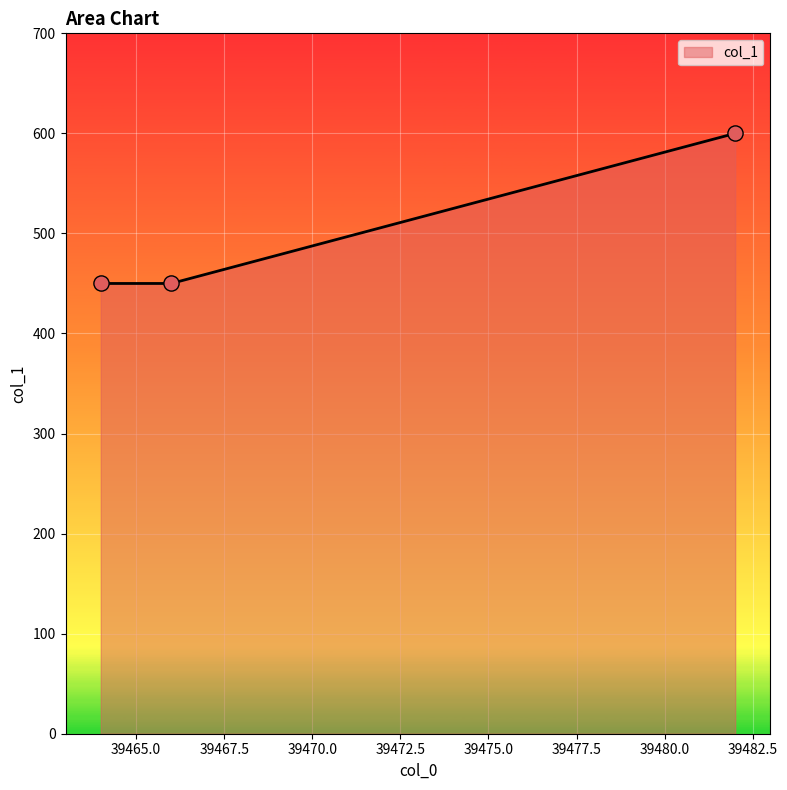

What is the greatest value displayed?

600